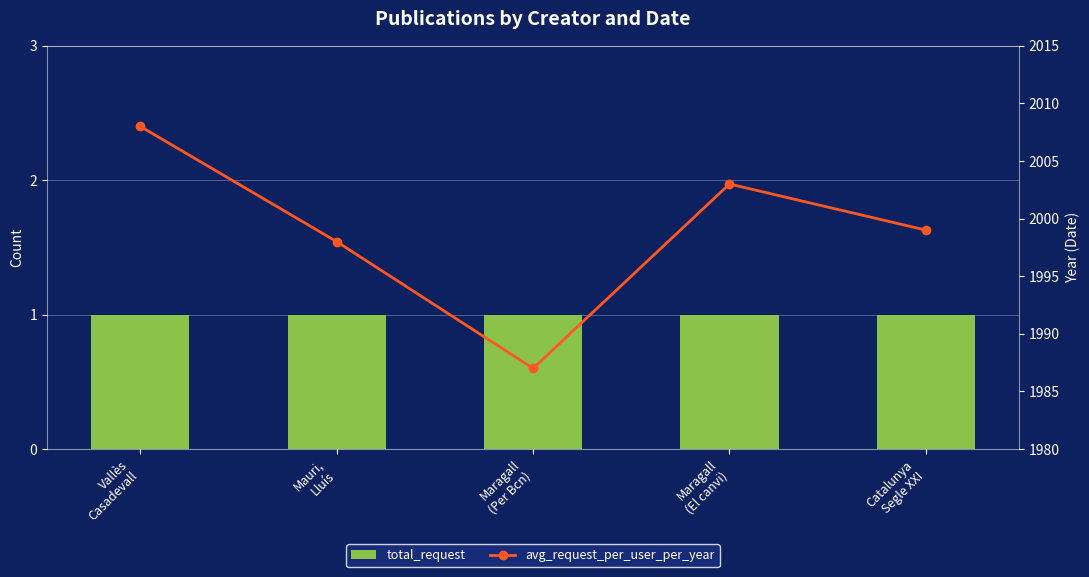

At how many categories does at least one series exceed 633?

5